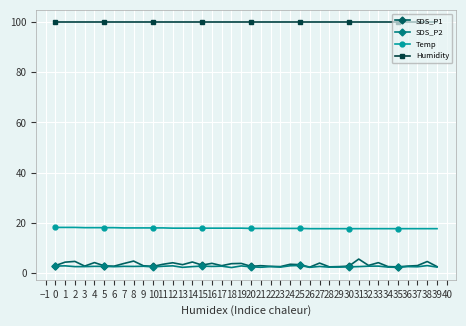

Count the number of data series in this chart.

4